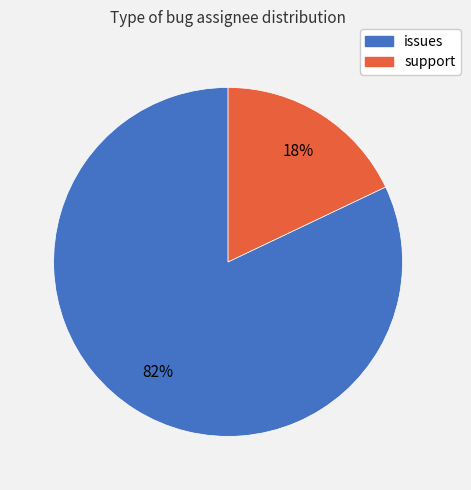

To the nearest percent, what portion does support represent?

18%